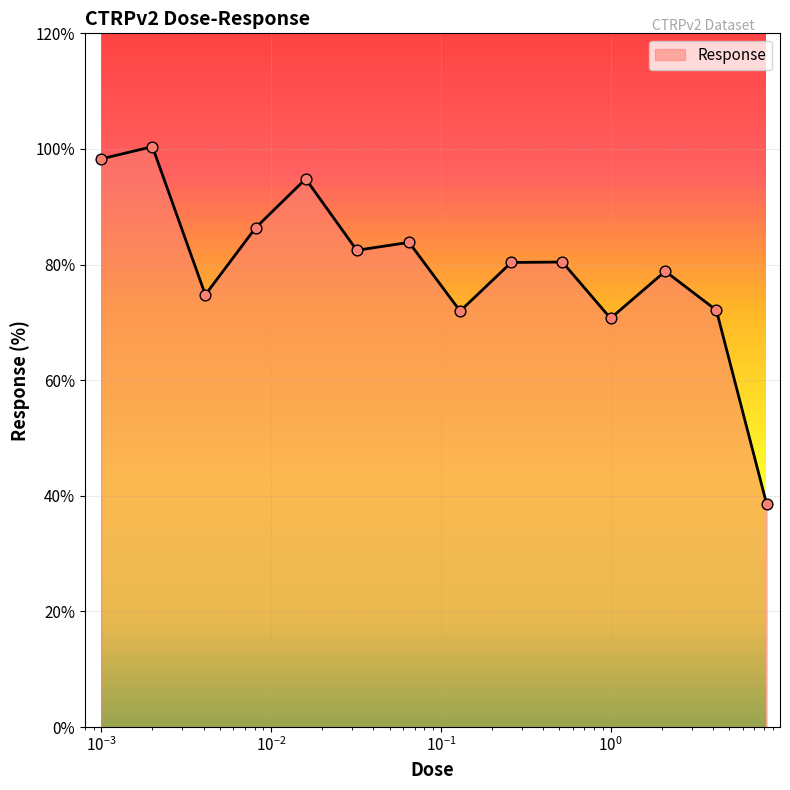

What is the difference between the maximum and minimum values?

61.8